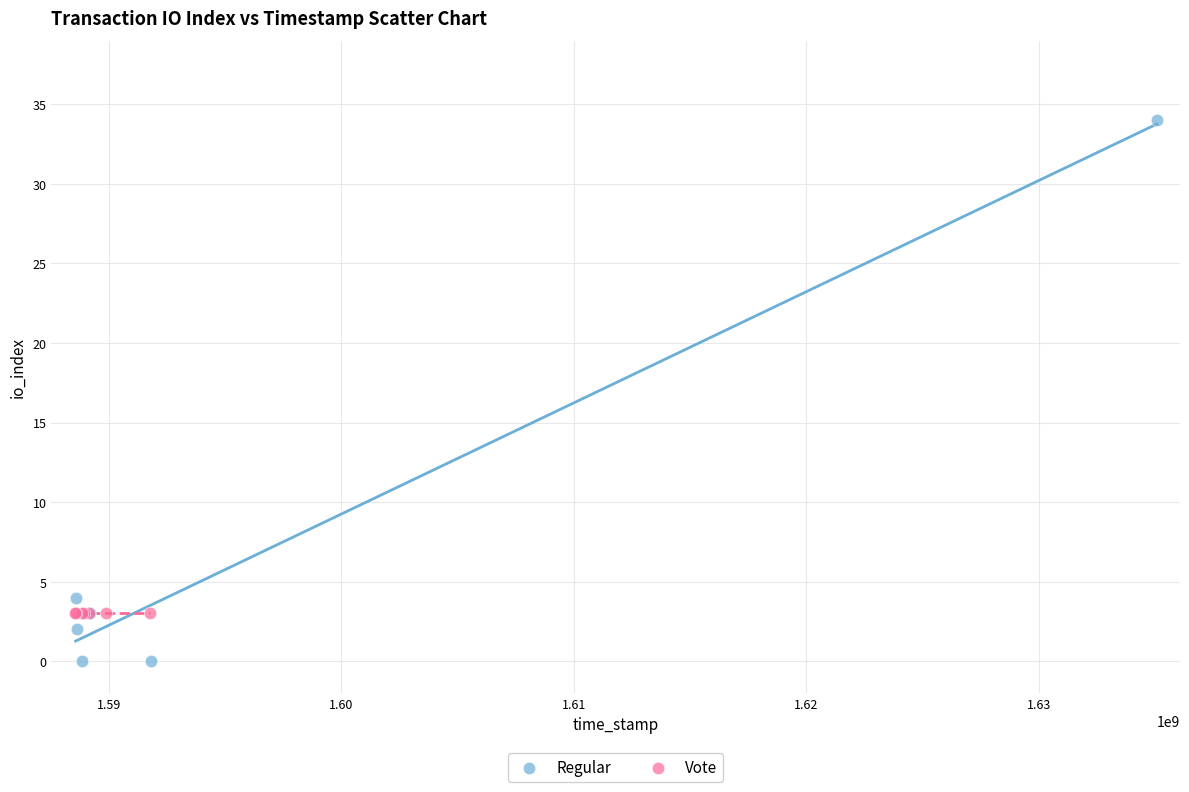

Which series reaches the maximum Y coordinate?

Regular